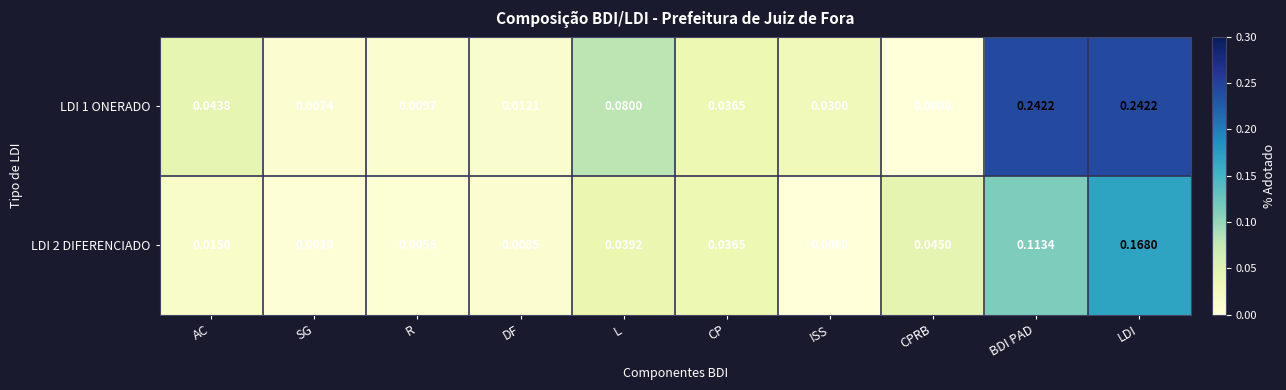

Which category has the highest value in the LDI 2 DIFERENCIADO series?

LDI